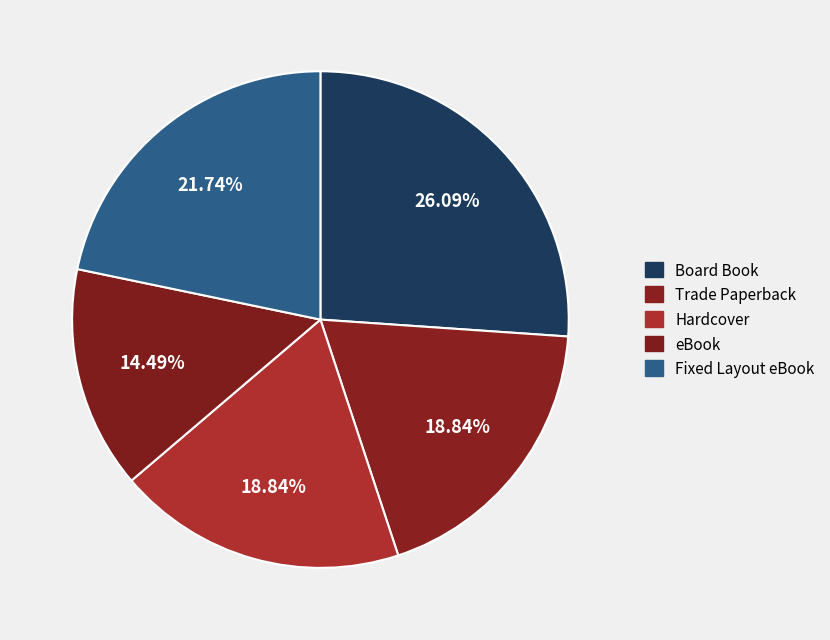

The eBook slice represents 14% of the pie. True or false?

True